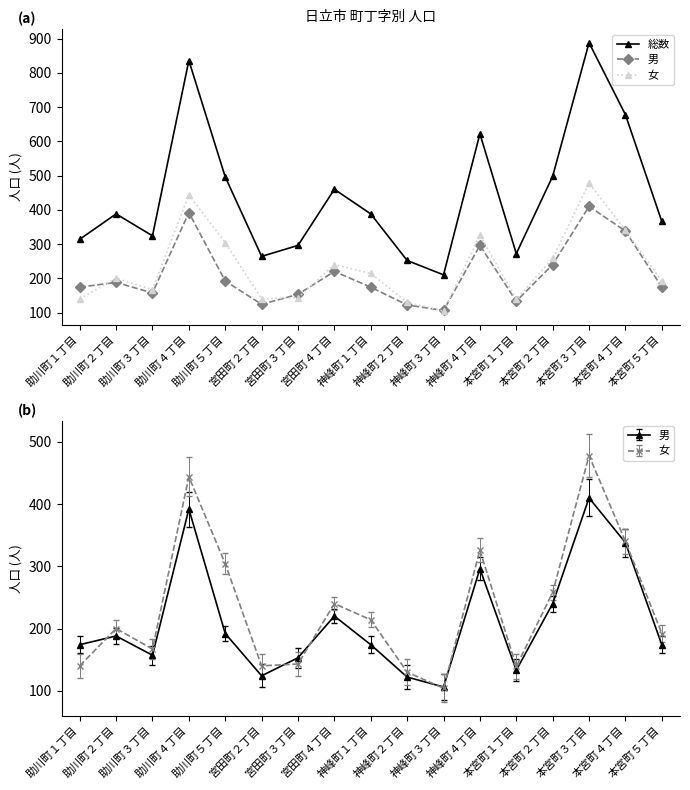

Reading right to left, what are all the values shown in this chart?

総数: 366	678	888	498	272	622	210	252	388	460	296	264	496	836	324	388	314
男: 174	338	410	240	133	296	106	122	174	220	153	124	192	392	157	188	174
女: 192	340	478	258	139	326	104	130	214	240	143	140	304	444	167	200	140